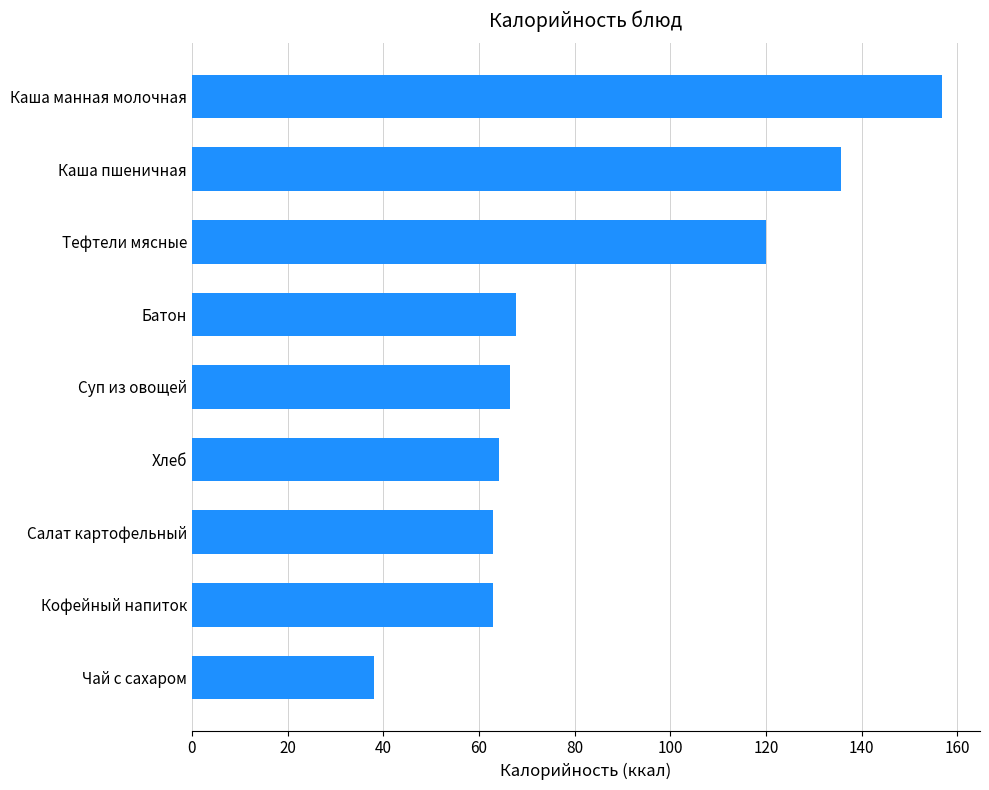

Reading bottom to top, list all the values displayed in this chart.

Чай с сахаром=38.0	Кофейный напиток=63.0	Салат картофельный=63.0	Хлеб=64.2	Суп из овощей=66.6	Батон=67.8	Тефтели мясные=120.0	Каша пшеничная=135.8	Каша манная молочная=156.9